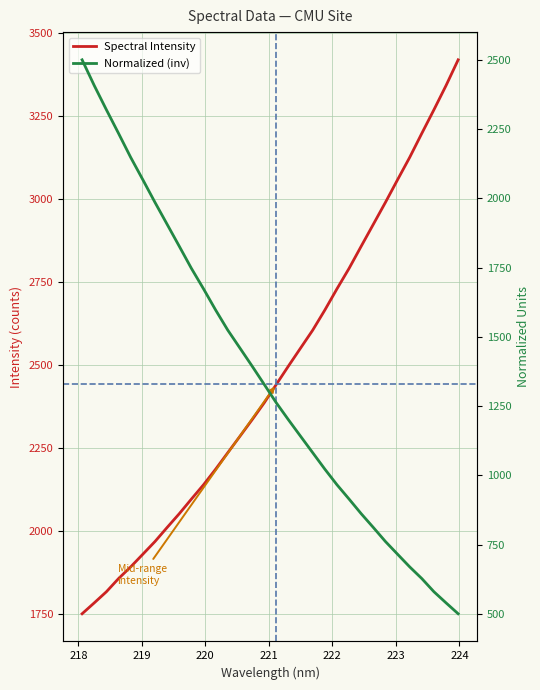

True or false: Spectral Intensity has more than 0 interior local peaks.

False